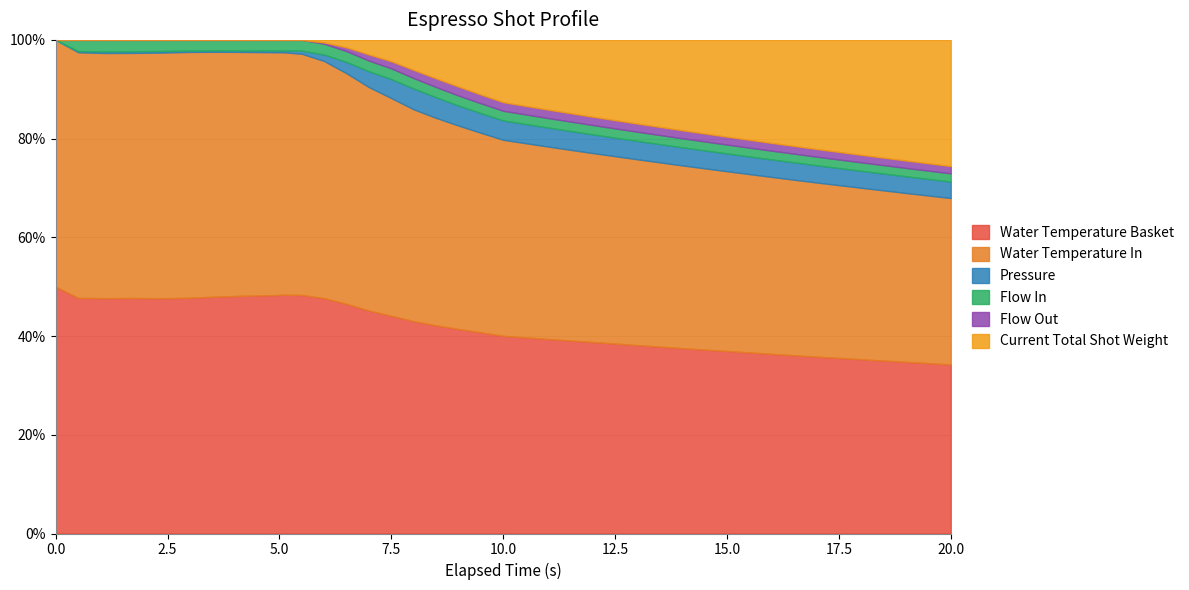

True or false: water_temperature_in and current_total_shot_weight cross at least once.

False